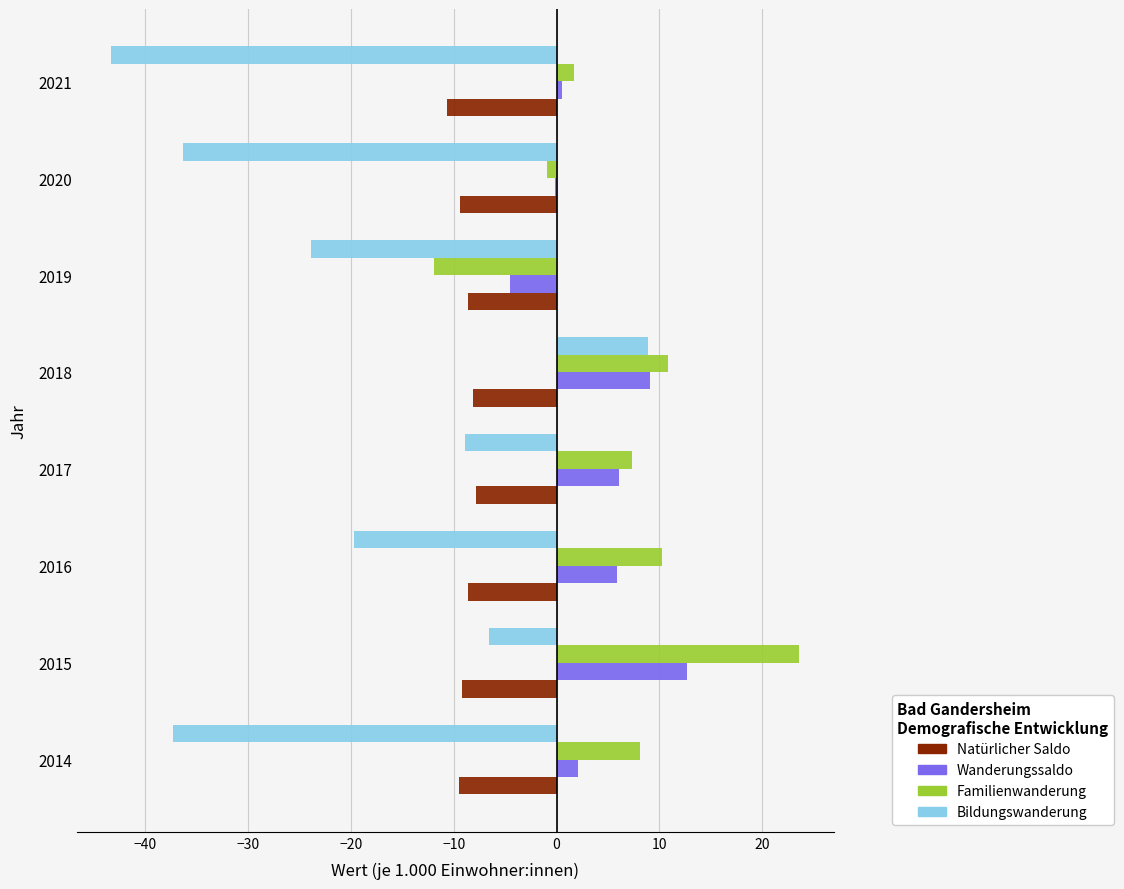

What are all the series names shown in the legend?

Natürlicher Saldo, Wanderungssaldo, Familienwanderung, Bildungswanderung